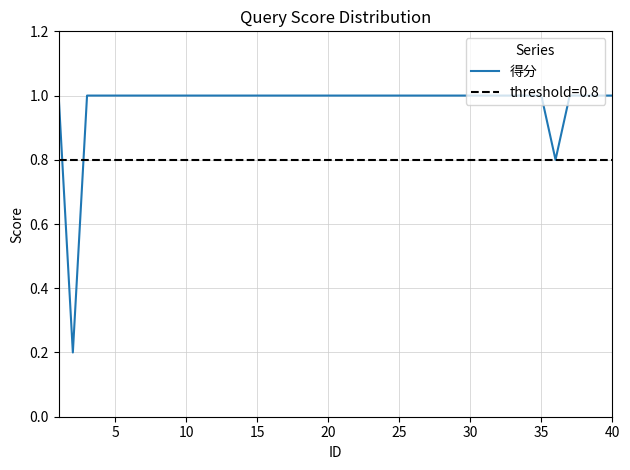

True or false: the data shows 1.4 at 25.

False